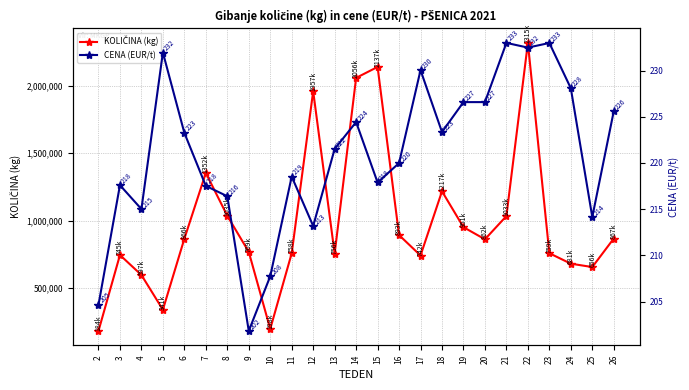

What are all the series names shown in the legend?

KOLIČINA (kg), CENA (EUR/t)